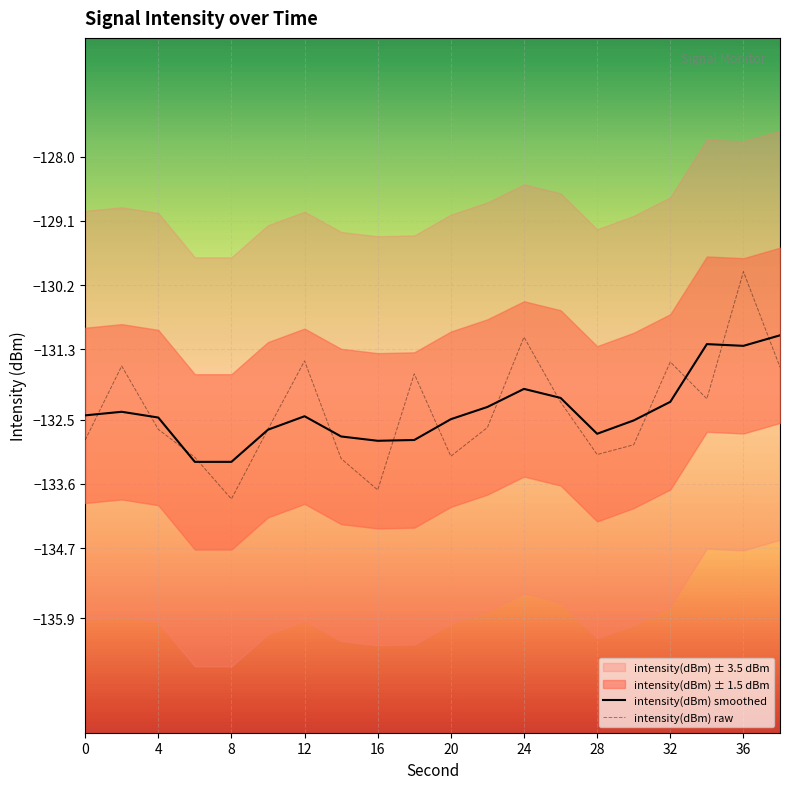

The intensity(dBm) raw series shows -48.5 at 12. True or false?

False